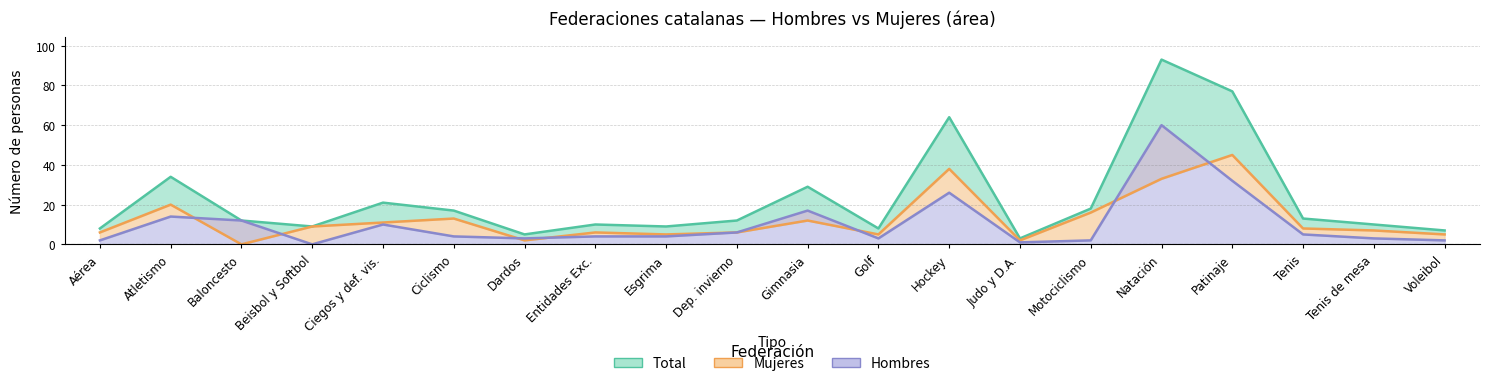

What is the label of the 19th point from the left?

Tenis de mesa